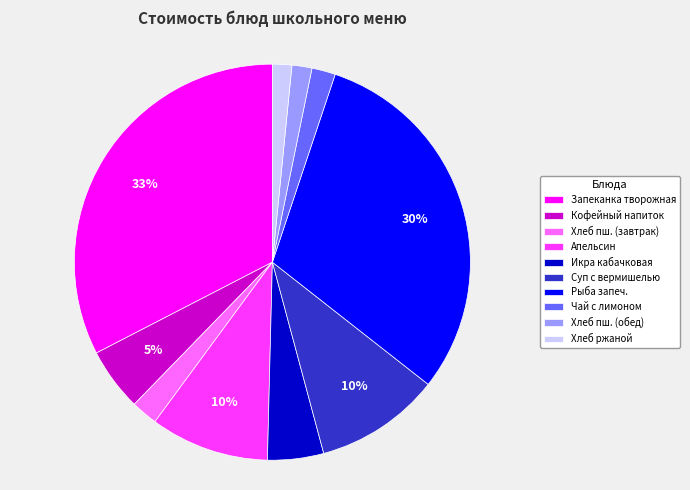

The Запеканка творожная slice represents 47% of the pie. True or false?

False